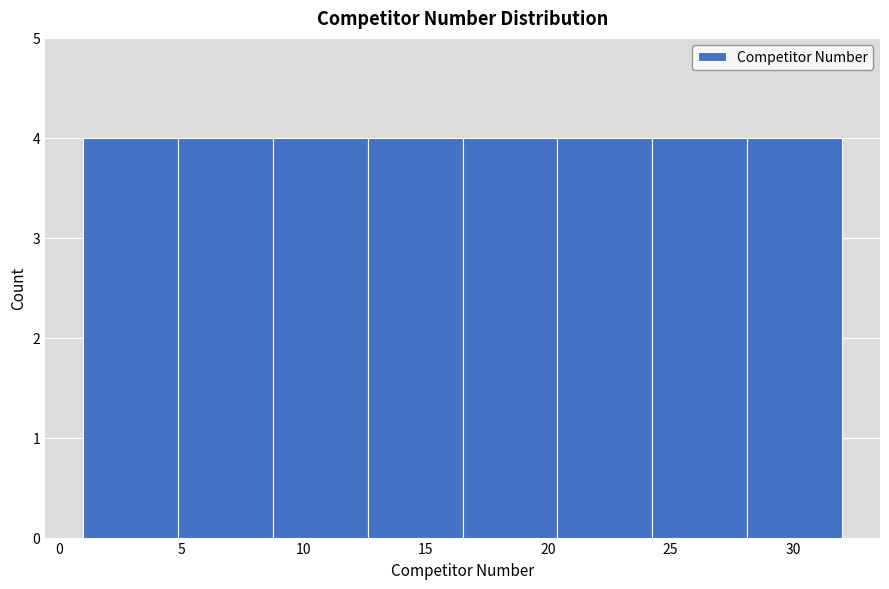

Reading left to right, transcribe this chart: for each bar, give the range it covers on the x-axis and its height. Neither the bar edges nor the heights are printed on the chart, so give them approximately, as read against the axes.

1.0 to 5.0: 4
5.0 to 9.0: 4
9.0 to 12.5: 4
12.5 to 16.5: 4
16.5 to 20.5: 4
20.5 to 24.5: 4
24.5 to 28.0: 4
28.0 to 32.0: 4